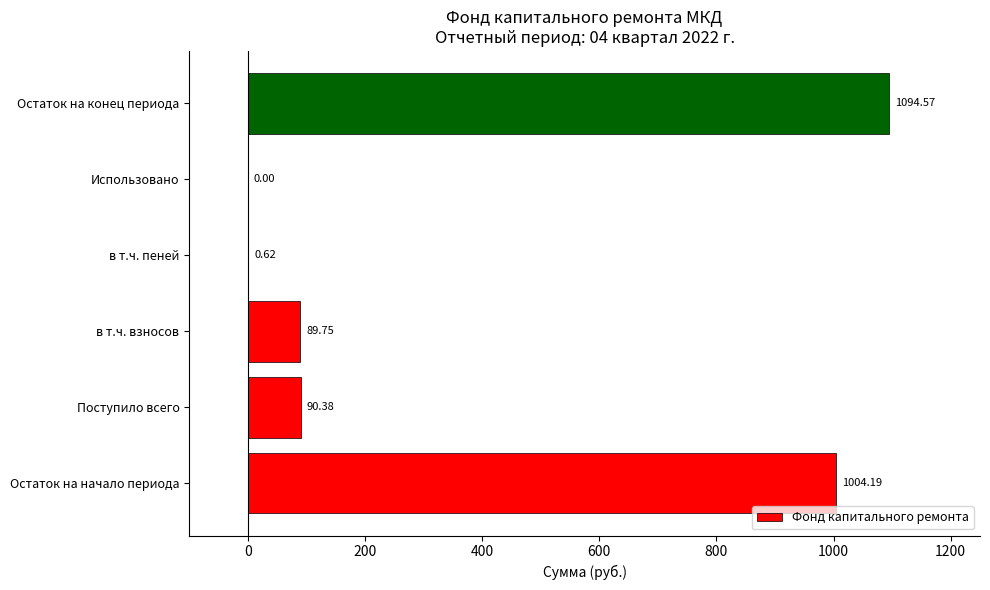

What is the maximum value shown in the chart?

1094.6